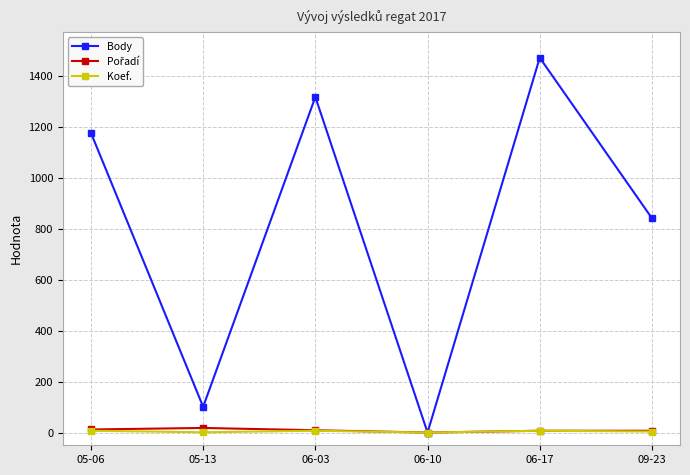

In Body, how many points are higher than both neighbors (excluding endpoints)?

2